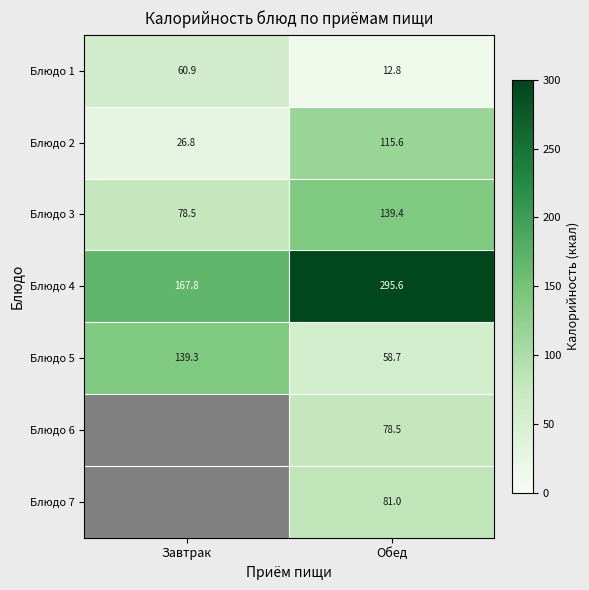

Is it true that Блюдо 1 equals 12.8 at Обед?

True